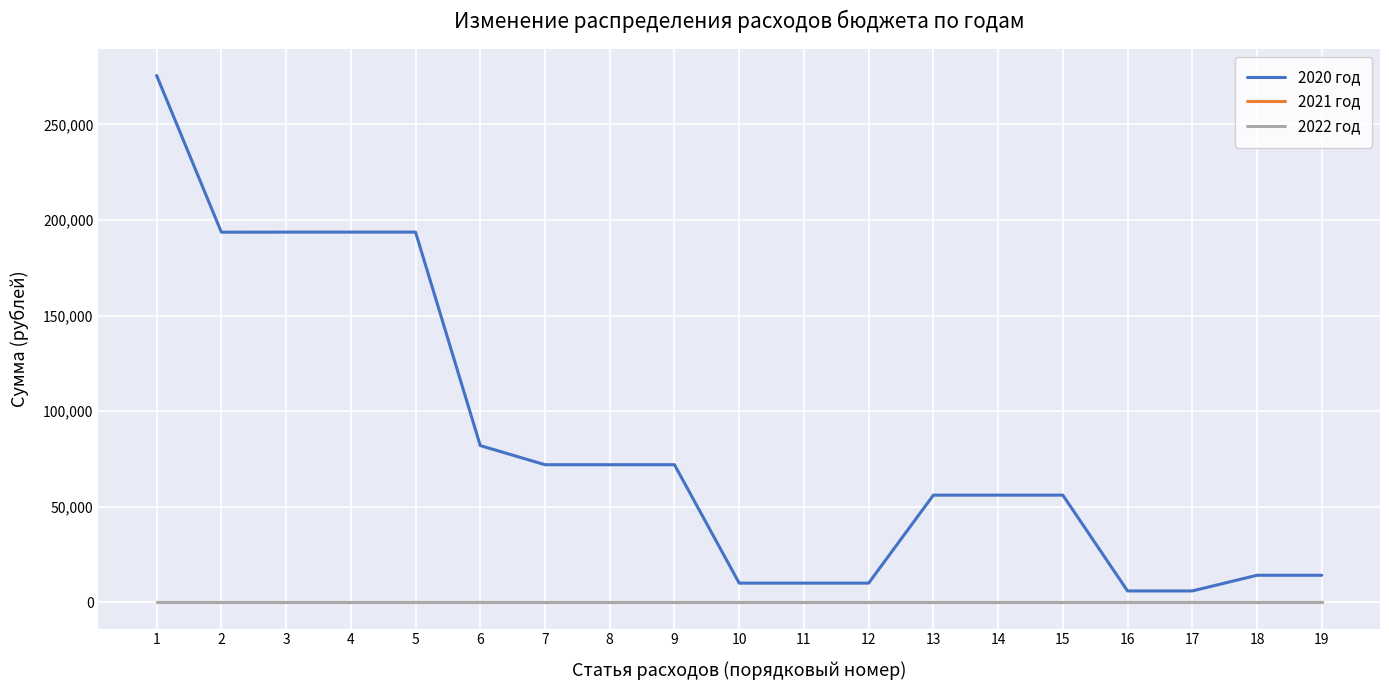

Does the chart have visible grid lines?

Yes